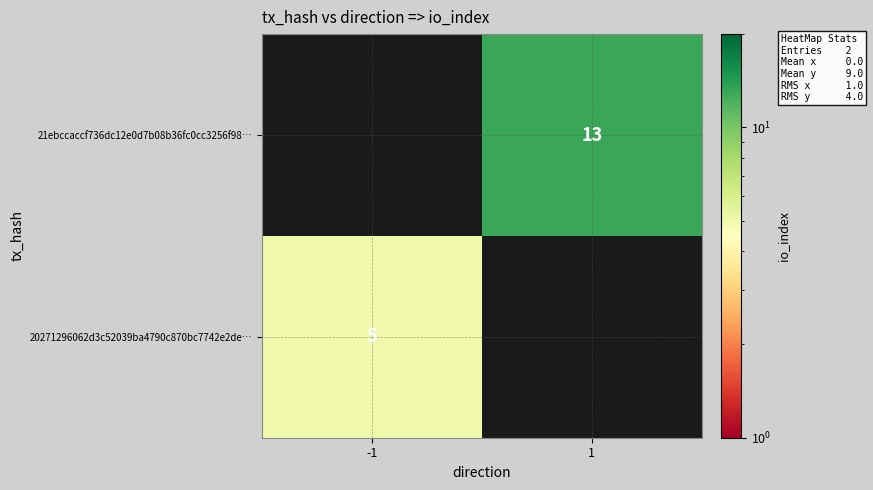

The 20271296062d3c52039ba4790c870bc7742e2de… series shows 7 at -1. True or false?

False